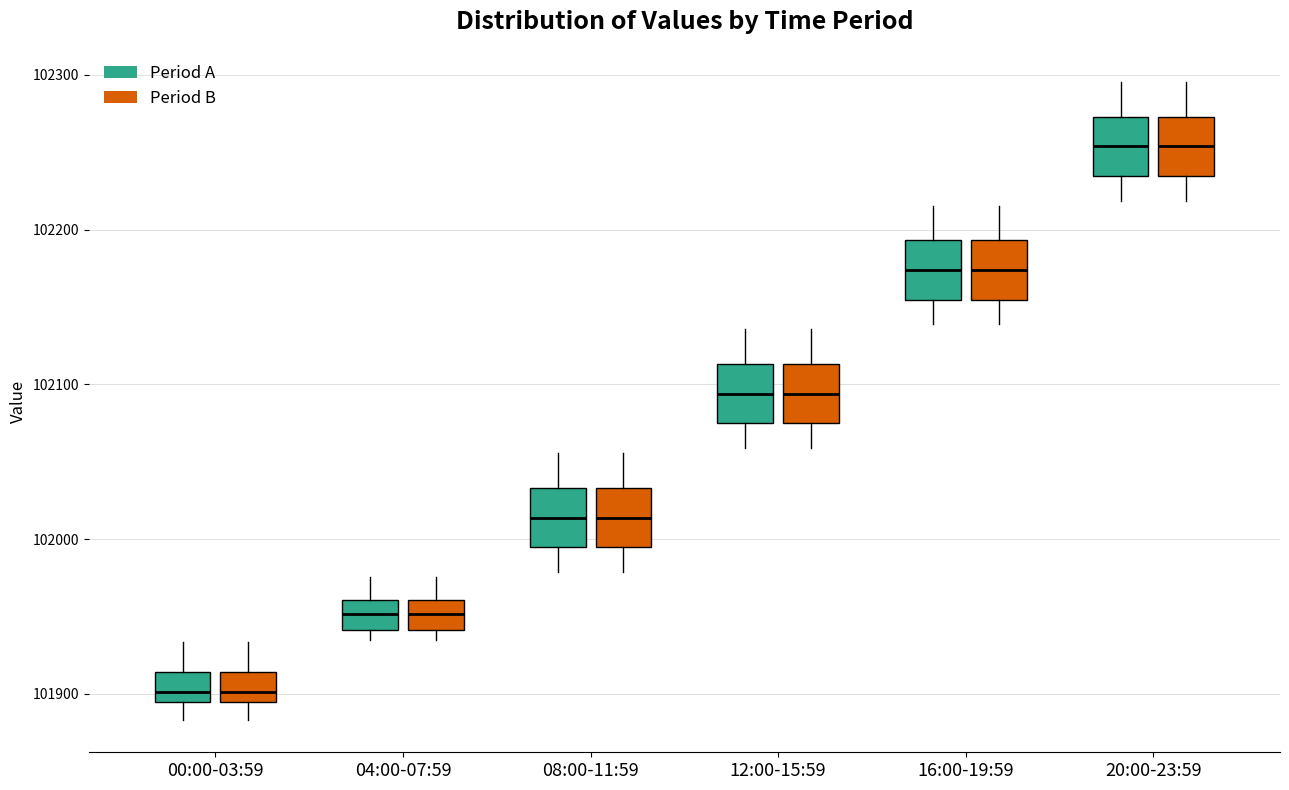

Reading left to right, read every box against the y-axis: the position of its median line, the range the box covers, and the ends of its whiskers. The values are not printed on the chart, so give them approximately, as read against the axis.

00:00-03:59 (Period A): median 101900, box 101890 to 101910, whiskers 101880 to 101930
00:00-03:59 (Period B): median 101900, box 101890 to 101910, whiskers 101880 to 101930
04:00-07:59 (Period A): median 101950, box 101940 to 101960, whiskers 101940 (just below the box's lower edge) to 101980
04:00-07:59 (Period B): median 101950, box 101940 to 101960, whiskers 101940 (just below the box's lower edge) to 101980
08:00-11:59 (Period A): median 102010, box 101990 to 102030, whiskers 101980 to 102060
08:00-11:59 (Period B): median 102010, box 101990 to 102030, whiskers 101980 to 102060
12:00-15:59 (Period A): median 102090, box 102070 to 102110, whiskers 102060 to 102140
12:00-15:59 (Period B): median 102090, box 102070 to 102110, whiskers 102060 to 102140
16:00-19:59 (Period A): median 102170, box 102150 to 102190, whiskers 102140 to 102220
16:00-19:59 (Period B): median 102170, box 102150 to 102190, whiskers 102140 to 102220
20:00-23:59 (Period A): median 102250, box 102230 to 102270, whiskers 102220 to 102300
20:00-23:59 (Period B): median 102250, box 102230 to 102270, whiskers 102220 to 102300